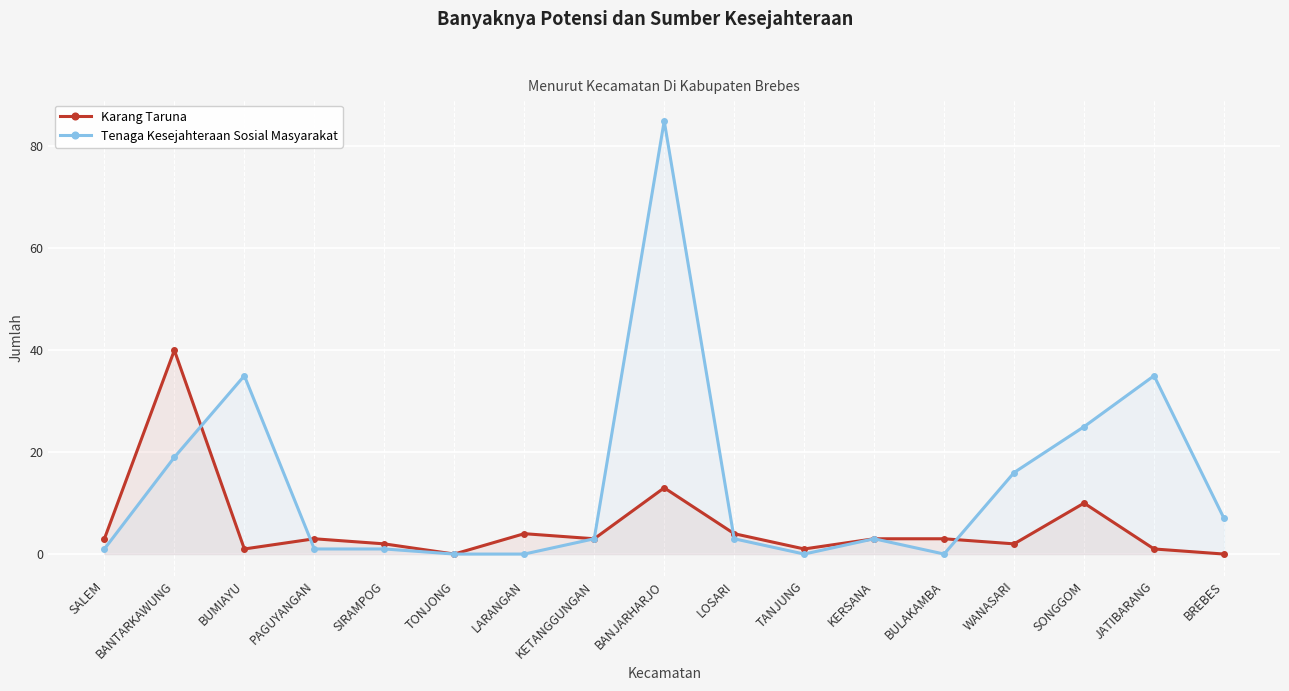

At which label does Karang Taruna reach its peak?

BANTARKAWUNG